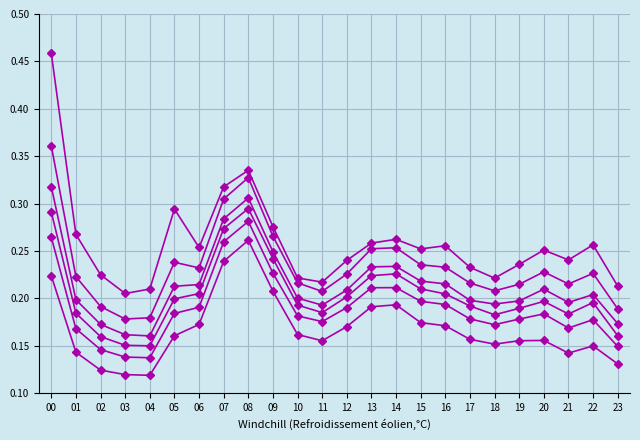

The col_4 series shows 0.3 at 22. True or false?

True